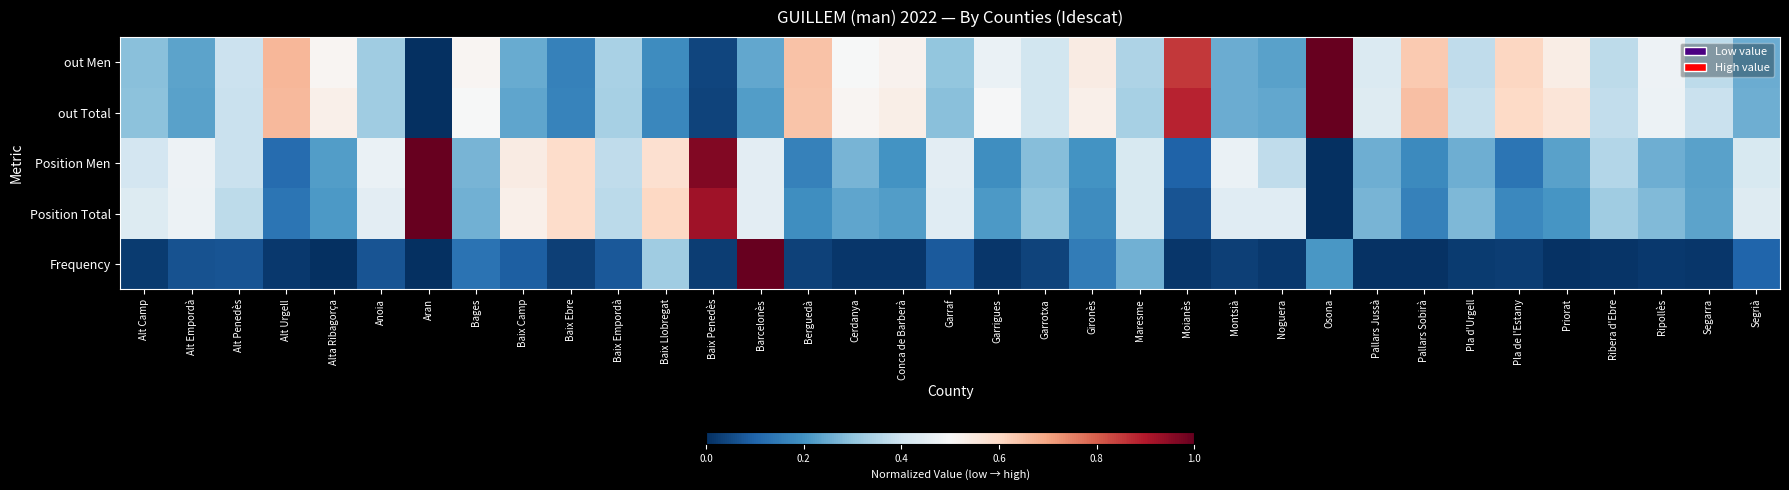

Reading left to right, what are all the values shown in this chart?

Frequency: Alt Camp=0.0	Alt Empordà=0.1	Alt Penedès=0.1	Alt Urgell=0.0	Alta Ribagorça=0.0	Anoia=0.1	Aran=0.0	Bages=0.1	Baix Camp=0.1	Baix Ebre=0.0	Baix Empordà=0.1	Baix Llobregat=0.3	Baix Penedès=0.0	Barcelonès=1.0	Berguedà=0.0	Cerdanya=0.0	Conca de Barberà=0.0	Garraf=0.1	Garrigues=0.0	Garrotxa=0.0	Gironès=0.2	Maresme=0.3	Moianès=0.0	Montsià=0.0	Noguera=0.0	Osona=0.2	Pallars Jussà=0.0	Pallars Sobirà=0.0	Pla d'Urgell=0.0	Pla de l'Estany=0.0	Priorat=0.0	Ribera d'Ebre=0.0	Ripollès=0.0	Segarra=0.0	Segrià=0.1
Position Total: Alt Camp=0.4	Alt Empordà=0.5	Alt Penedès=0.4	Alt Urgell=0.1	Alta Ribagorça=0.2	Anoia=0.4	Aran=1.0	Bages=0.3	Baix Camp=0.5	Baix Ebre=0.6	Baix Empordà=0.4	Baix Llobregat=0.6	Baix Penedès=0.9	Barcelonès=0.4	Berguedà=0.2	Cerdanya=0.2	Conca de Barberà=0.2	Garraf=0.4	Garrigues=0.2	Garrotxa=0.3	Gironès=0.2	Maresme=0.4	Moianès=0.1	Montsià=0.4	Noguera=0.4	Osona=0.0	Pallars Jussà=0.3	Pallars Sobirà=0.2	Pla d'Urgell=0.3	Pla de l'Estany=0.2	Priorat=0.2	Ribera d'Ebre=0.3	Ripollès=0.3	Segarra=0.2	Segrià=0.4
Position Men: Alt Camp=0.4	Alt Empordà=0.5	Alt Penedès=0.4	Alt Urgell=0.1	Alta Ribagorça=0.2	Anoia=0.5	Aran=1.0	Bages=0.3	Baix Camp=0.5	Baix Ebre=0.6	Baix Empordà=0.4	Baix Llobregat=0.6	Baix Penedès=1.0	Barcelonès=0.4	Berguedà=0.2	Cerdanya=0.3	Conca de Barberà=0.2	Garraf=0.4	Garrigues=0.2	Garrotxa=0.3	Gironès=0.2	Maresme=0.4	Moianès=0.1	Montsià=0.5	Noguera=0.4	Osona=0.0	Pallars Jussà=0.3	Pallars Sobirà=0.2	Pla d'Urgell=0.3	Pla de l'Estany=0.1	Priorat=0.2	Ribera d'Ebre=0.4	Ripollès=0.3	Segarra=0.2	Segrià=0.4
out Total: Alt Camp=0.3	Alt Empordà=0.2	Alt Penedès=0.4	Alt Urgell=0.7	Alta Ribagorça=0.5	Anoia=0.3	Aran=0.0	Bages=0.5	Baix Camp=0.2	Baix Ebre=0.2	Baix Empordà=0.3	Baix Llobregat=0.2	Baix Penedès=0.0	Barcelonès=0.2	Berguedà=0.6	Cerdanya=0.5	Conca de Barberà=0.5	Garraf=0.3	Garrigues=0.5	Garrotxa=0.4	Gironès=0.5	Maresme=0.3	Moianès=0.9	Montsià=0.3	Noguera=0.2	Osona=1.0	Pallars Jussà=0.4	Pallars Sobirà=0.6	Pla d'Urgell=0.4	Pla de l'Estany=0.6	Priorat=0.6	Ribera d'Ebre=0.4	Ripollès=0.5	Segarra=0.4	Segrià=0.3
out Men: Alt Camp=0.3	Alt Empordà=0.2	Alt Penedès=0.4	Alt Urgell=0.7	Alta Ribagorça=0.5	Anoia=0.3	Aran=0.0	Bages=0.5	Baix Camp=0.2	Baix Ebre=0.2	Baix Empordà=0.3	Baix Llobregat=0.2	Baix Penedès=0.0	Barcelonès=0.2	Berguedà=0.6	Cerdanya=0.5	Conca de Barberà=0.5	Garraf=0.3	Garrigues=0.5	Garrotxa=0.4	Gironès=0.5	Maresme=0.3	Moianès=0.9	Montsià=0.3	Noguera=0.2	Osona=1.0	Pallars Jussà=0.4	Pallars Sobirà=0.6	Pla d'Urgell=0.4	Pla de l'Estany=0.6	Priorat=0.5	Ribera d'Ebre=0.4	Ripollès=0.5	Segarra=0.4	Segrià=0.3